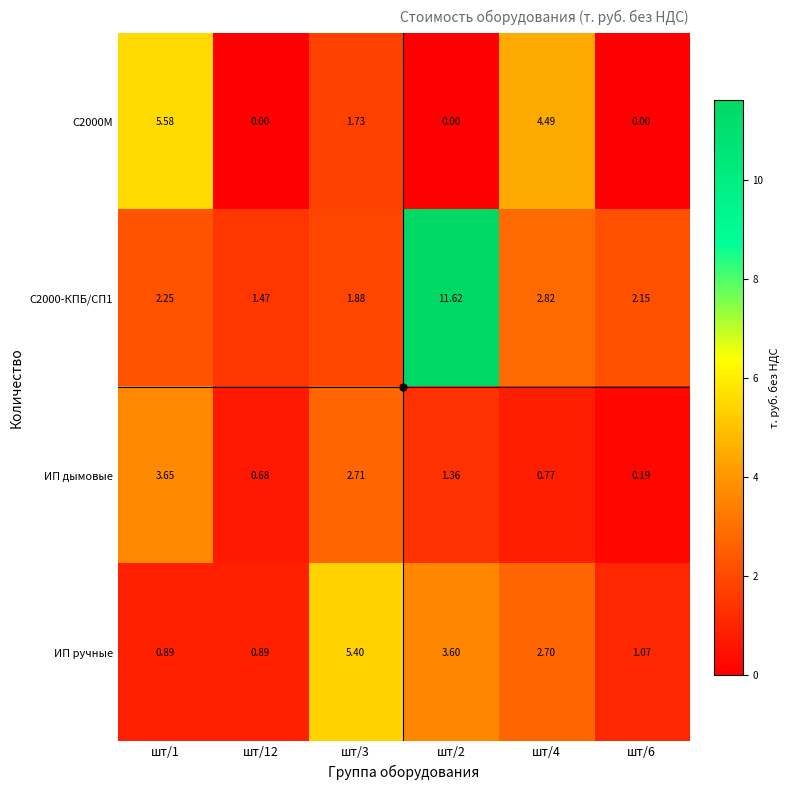

Between шт/4 and шт/6, which series saw the biggest shift?

С2000М